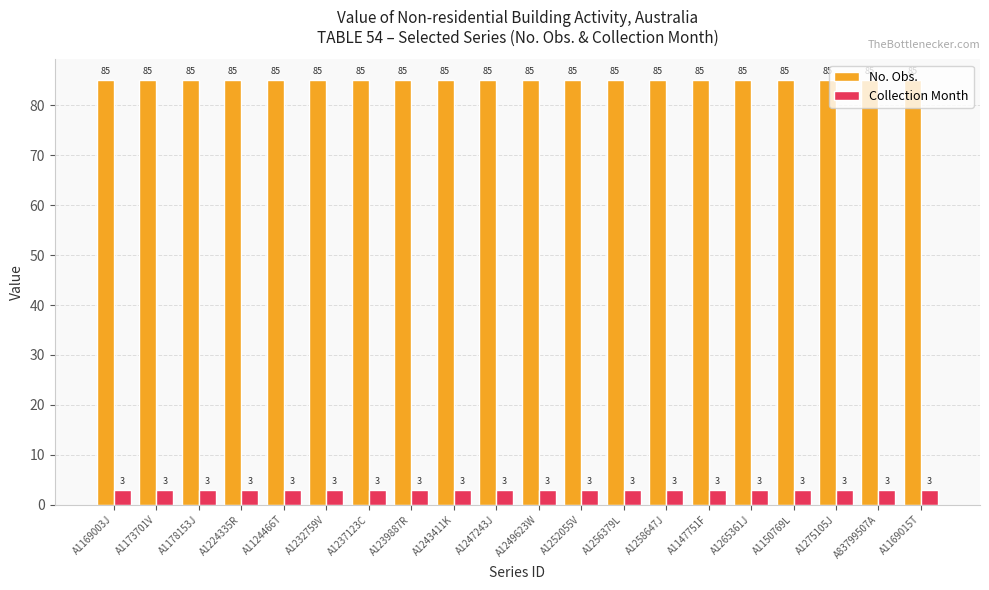

How many distinct data groups are displayed?

2